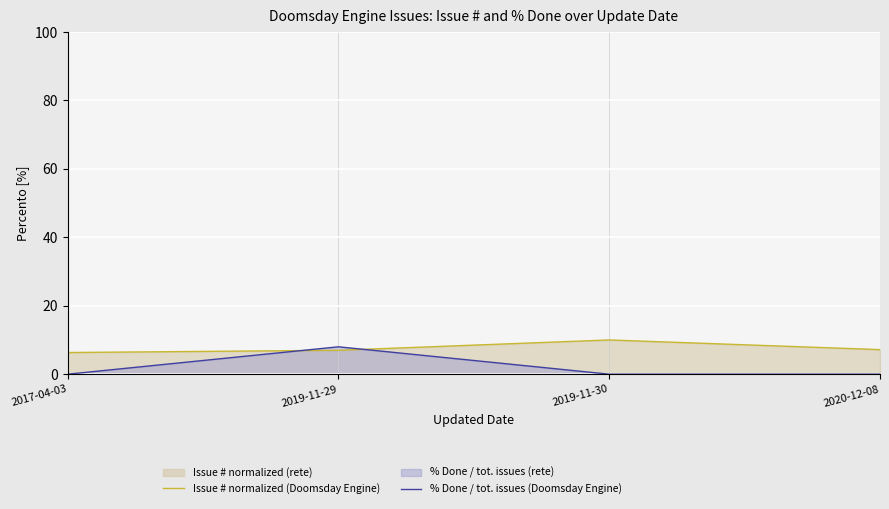

What position from the left is 2019-11-30?

3